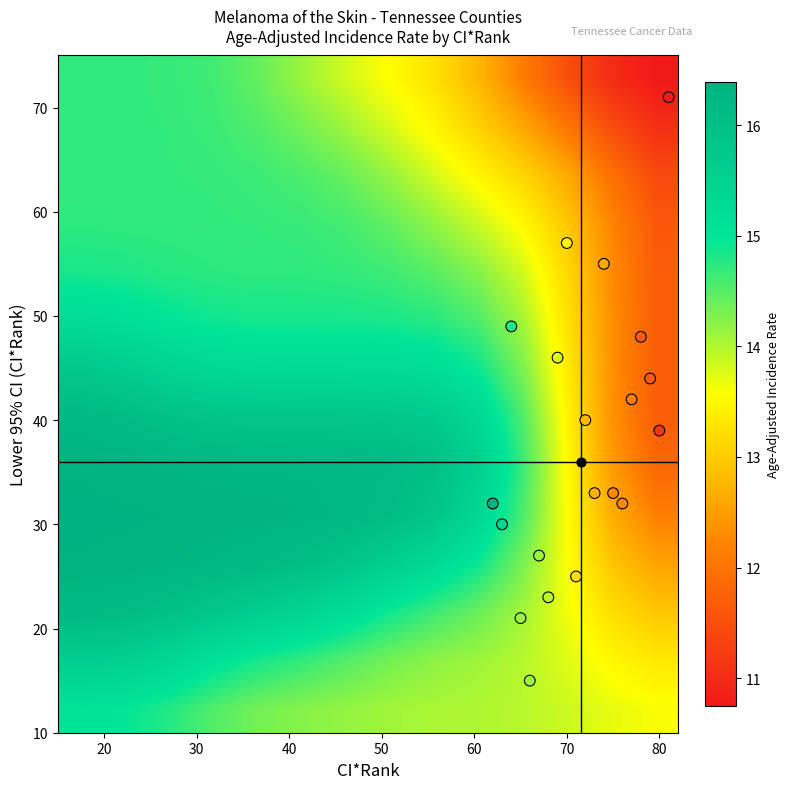

How many categories are shown in the chart?

3